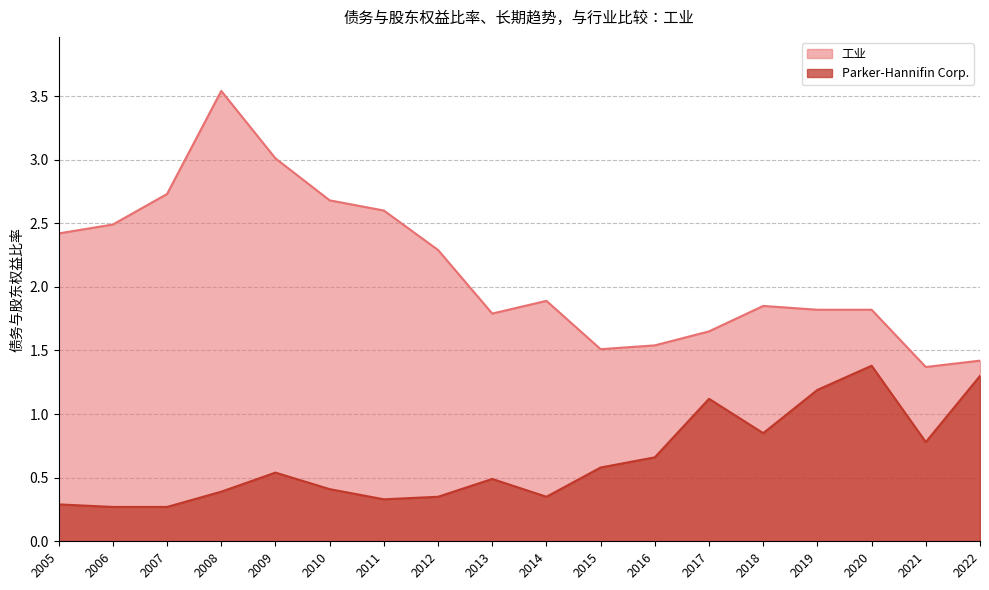

How many data points does each series have?

18